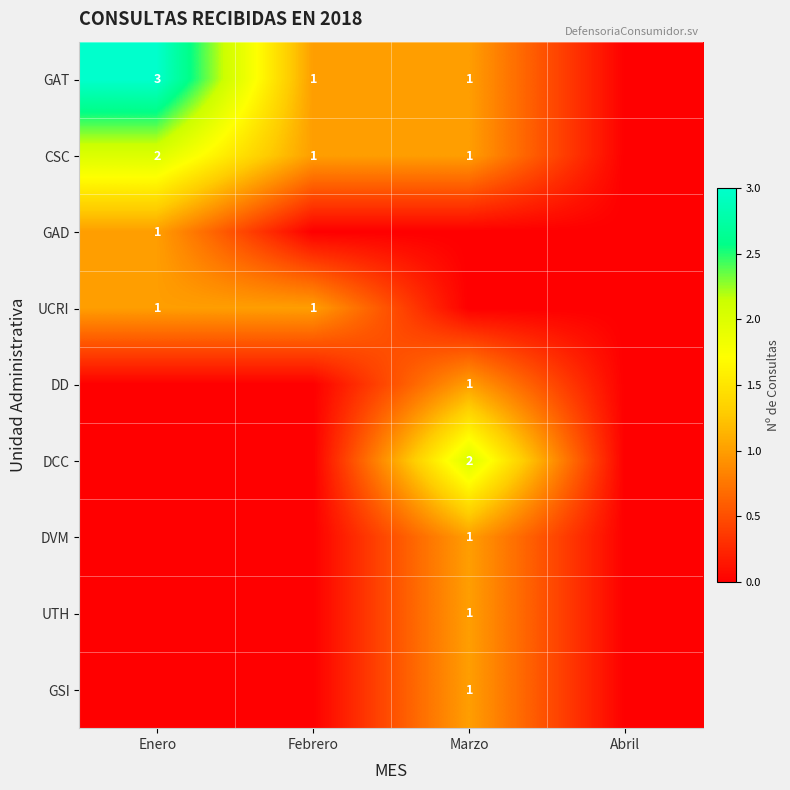

The value of UCRI at Febrero is 2. True or false?

False